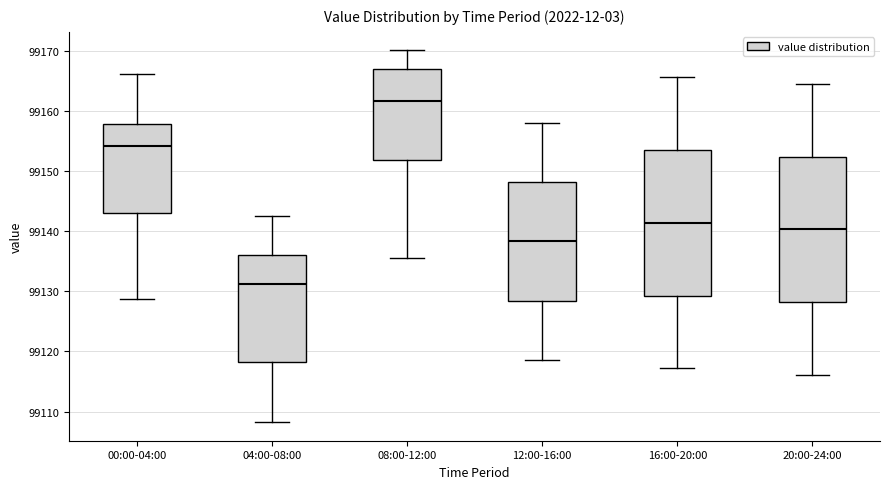

Reading left to right, read every box against the y-axis: the position of its median line, the range the box covers, and the ends of its whiskers. The values are not printed on the chart, so give them approximately, as read against the axis.

00:00-04:00: median 99154, box 99143 to 99158, whiskers 99129 to 99166
04:00-08:00: median 99131, box 99118 to 99136, whiskers 99108 to 99143
08:00-12:00: median 99162, box 99152 to 99167, whiskers 99136 to 99170
12:00-16:00: median 99138, box 99128 to 99148, whiskers 99119 to 99158
16:00-20:00: median 99141, box 99129 to 99154, whiskers 99117 to 99166
20:00-24:00: median 99140, box 99128 to 99152, whiskers 99116 to 99165